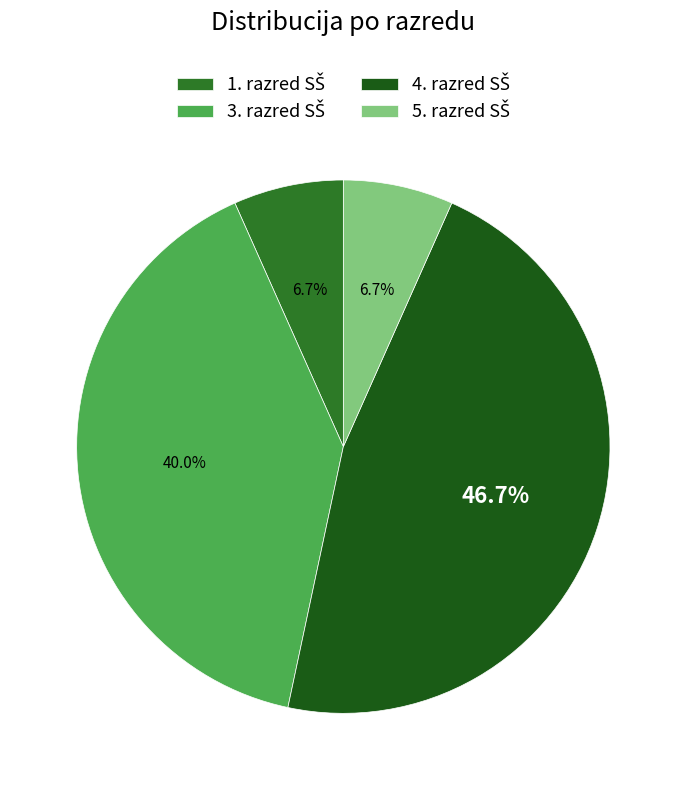

Count the number of slices in the pie.

4